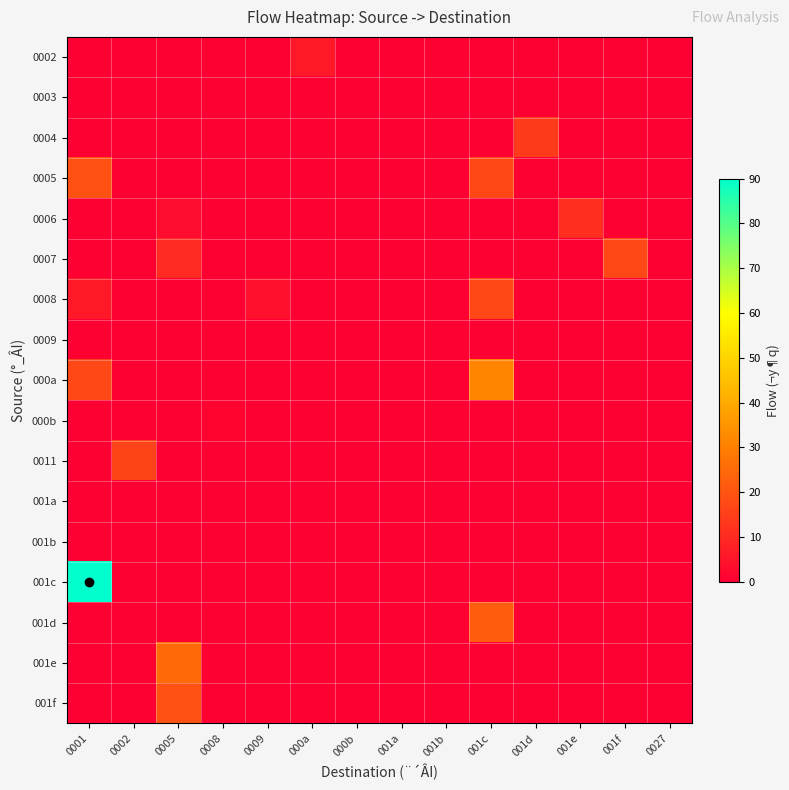

How many series are shown in this chart?

17